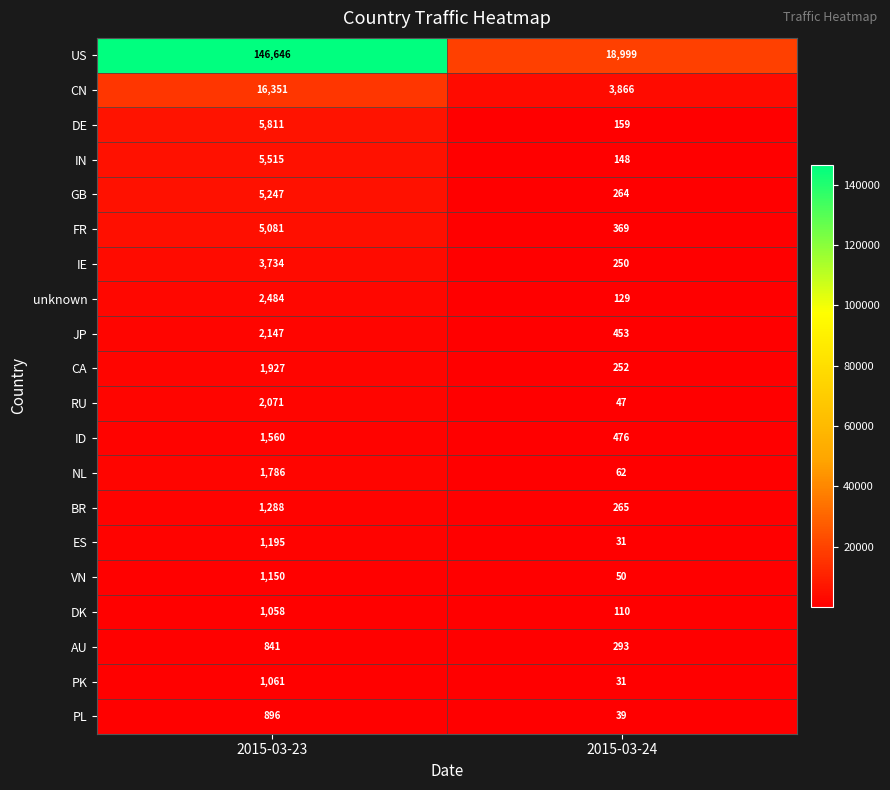

List the series in order of their peak value, highest first.

US, CN, DE, IN, GB, FR, IE, unknown, JP, RU, CA, NL, ID, BR, ES, VN, PK, DK, PL, AU